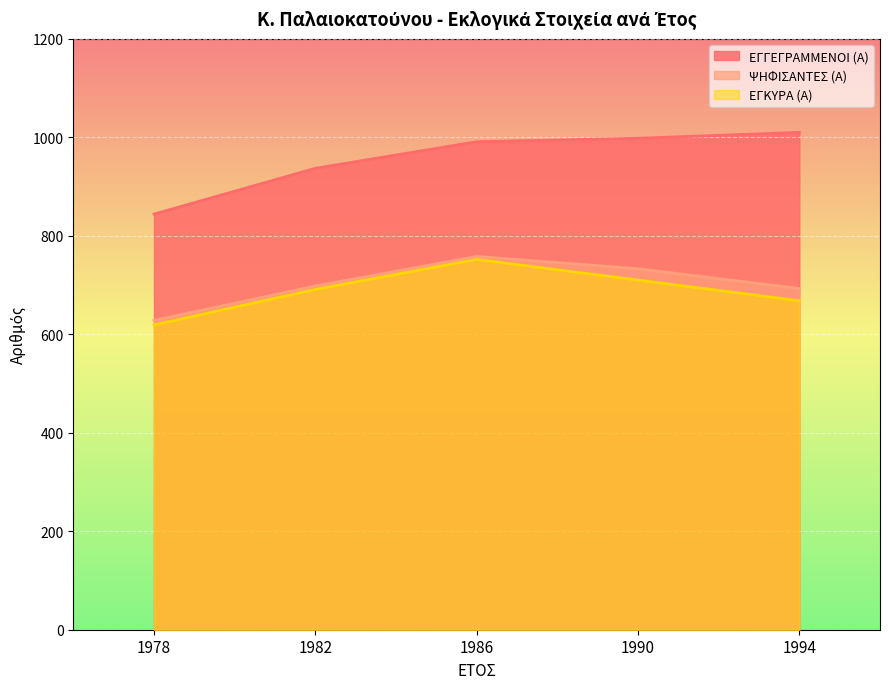

At which category is the sum across all series the highest?

1986